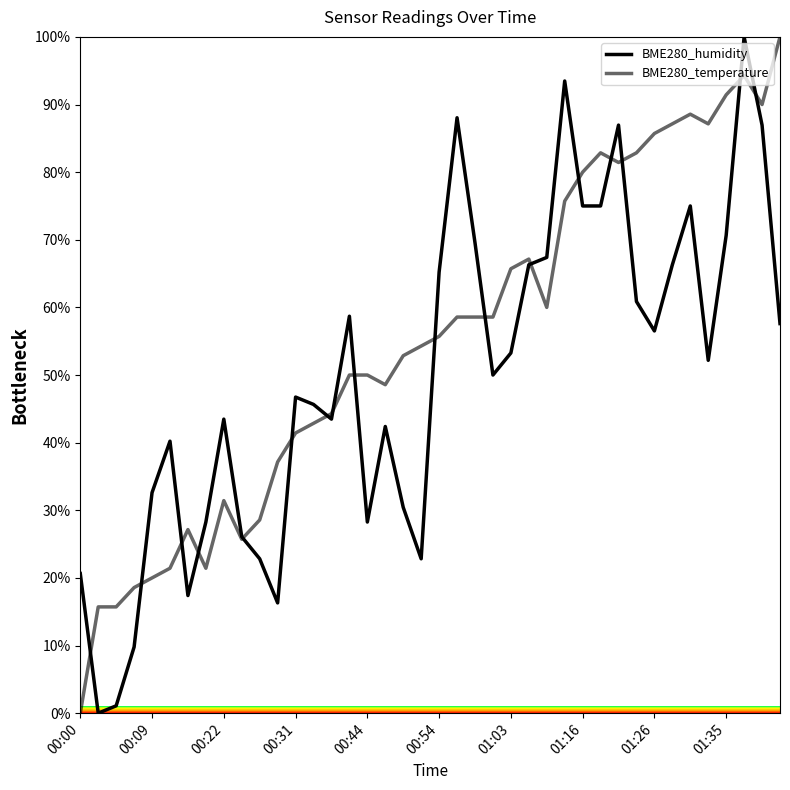

Reading left to right, transcribe all the data shown in this chart.

BME280_humidity: 20.7	0.0	1.1	9.8	32.6	40.2	17.4	28.3	43.5	26.1	22.8	16.3	46.7	45.7	43.5	58.7	28.3	42.4	30.4	22.8	65.2	88.0	69.6	50.0	53.3	66.3	67.4	93.5	75.0	75.0	87.0	60.9	56.5	66.3	75.0	52.2	70.7	100.0	87.0	57.6
BME280_temperature: 0.0	15.7	15.7	18.6	20.0	21.4	27.1	21.4	31.4	25.7	28.6	37.1	41.4	42.9	44.3	50.0	50.0	48.6	52.9	54.3	55.7	58.6	58.6	58.6	65.7	67.1	60.0	75.7	80.0	82.9	81.4	82.9	85.7	87.1	88.6	87.1	91.4	94.3	90.0	100.0